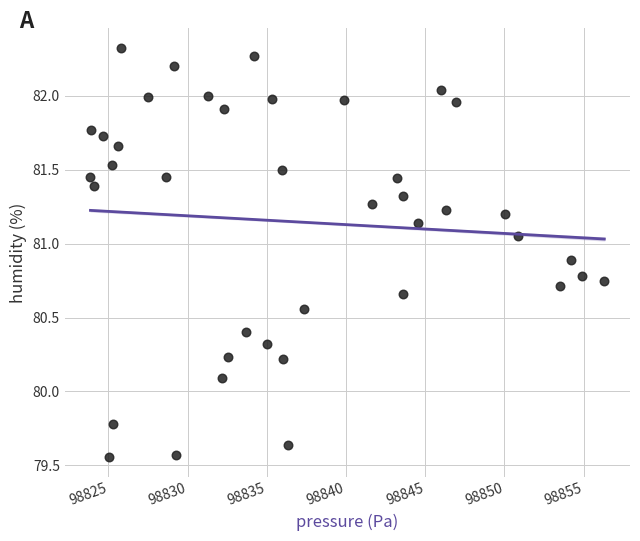

What Y value in the scatter plot is closest to 80?

80.1